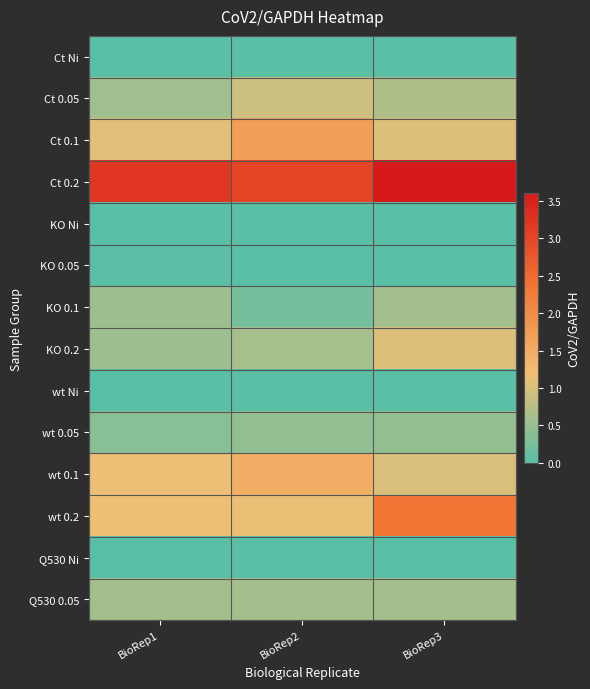

Reading left to right, extract all data points from this chart.

Ct Ni: BioRep1=0.0	BioRep2=0.0	BioRep3=0.0
Ct 0.05: BioRep1=0.6	BioRep2=0.9	BioRep3=0.7
Ct 0.1: BioRep1=1.1	BioRep2=1.7	BioRep3=1.0
Ct 0.2: BioRep1=3.2	BioRep2=3.0	BioRep3=3.6
KO Ni: BioRep1=0.0	BioRep2=0.0	BioRep3=0.0
KO 0.05: BioRep1=0.0	BioRep2=0.0	BioRep3=0.0
KO 0.1: BioRep1=0.5	BioRep2=0.2	BioRep3=0.6
KO 0.2: BioRep1=0.5	BioRep2=0.6	BioRep3=1.0
wt Ni: BioRep1=0.0	BioRep2=0.0	BioRep3=0.0
wt 0.05: BioRep1=0.4	BioRep2=0.5	BioRep3=0.5
wt 0.1: BioRep1=1.2	BioRep2=1.5	BioRep3=1.0
wt 0.2: BioRep1=1.2	BioRep2=1.1	BioRep3=2.3
Q530 Ni: BioRep1=0.0	BioRep2=0.0	BioRep3=0.0
Q530 0.05: BioRep1=0.6	BioRep2=0.6	BioRep3=0.6